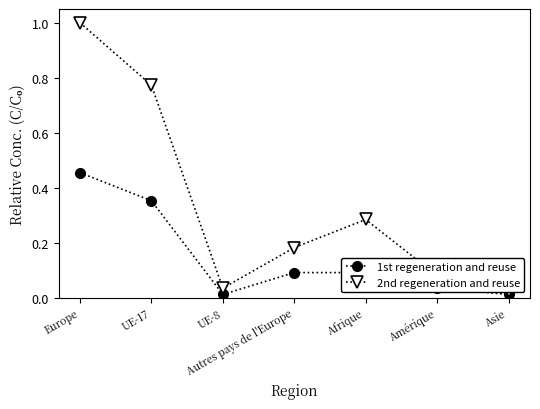

Between Afrique and Asie, which is larger?

Afrique